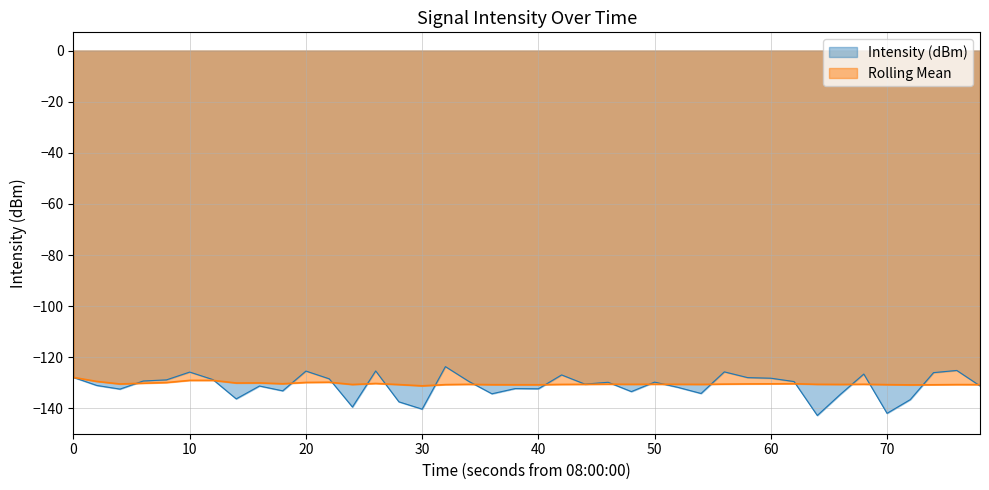

What is the difference between the second highest and minimum values in the Rolling Mean series?

2.1